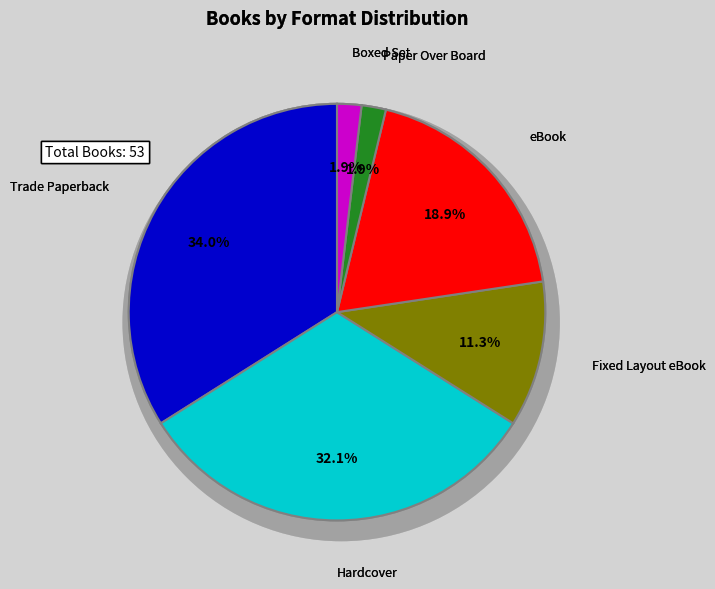

Do Paper Over Board and eBook together represent more than half of the pie?

No